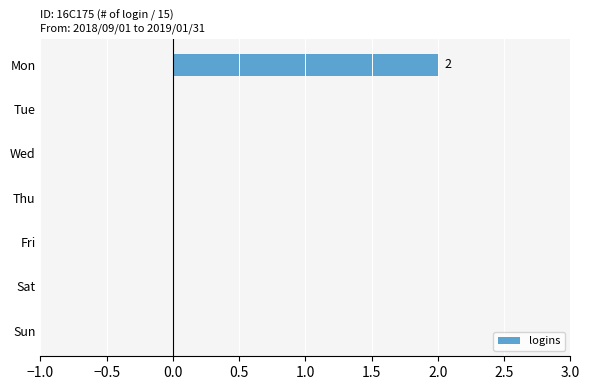

Which category has the highest value across all series?

Mon